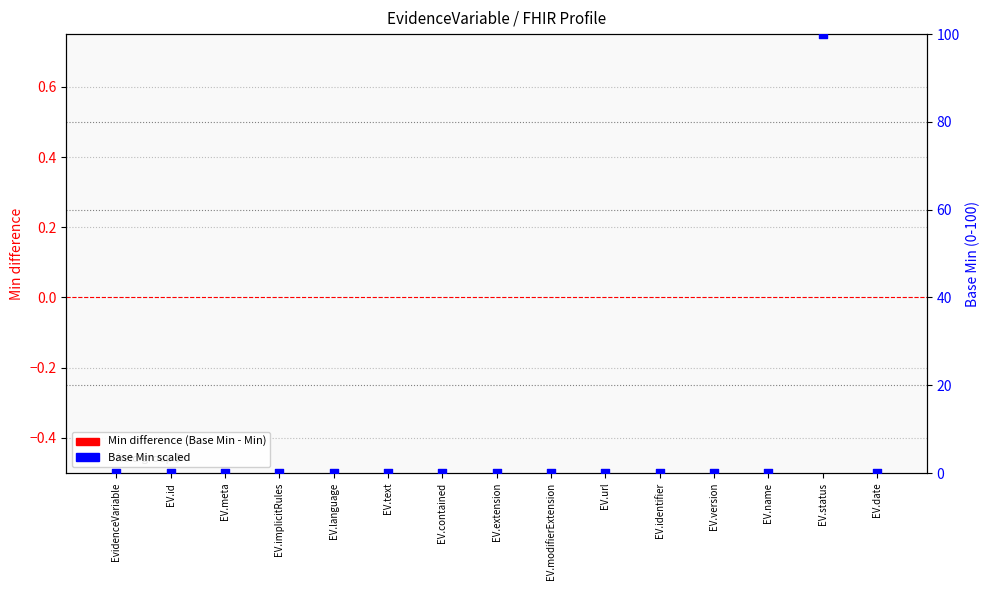

At how many categories does at least one series exceed 10?

1